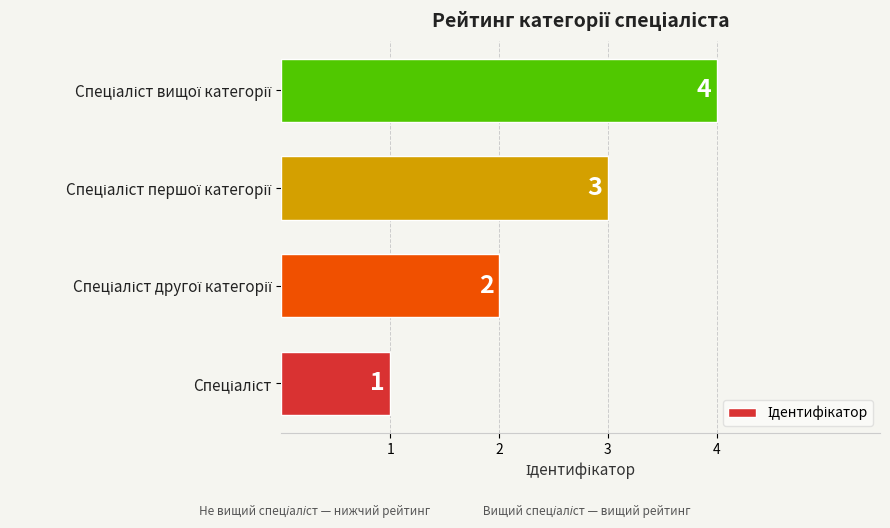

How many values are between 2 and 4?

3